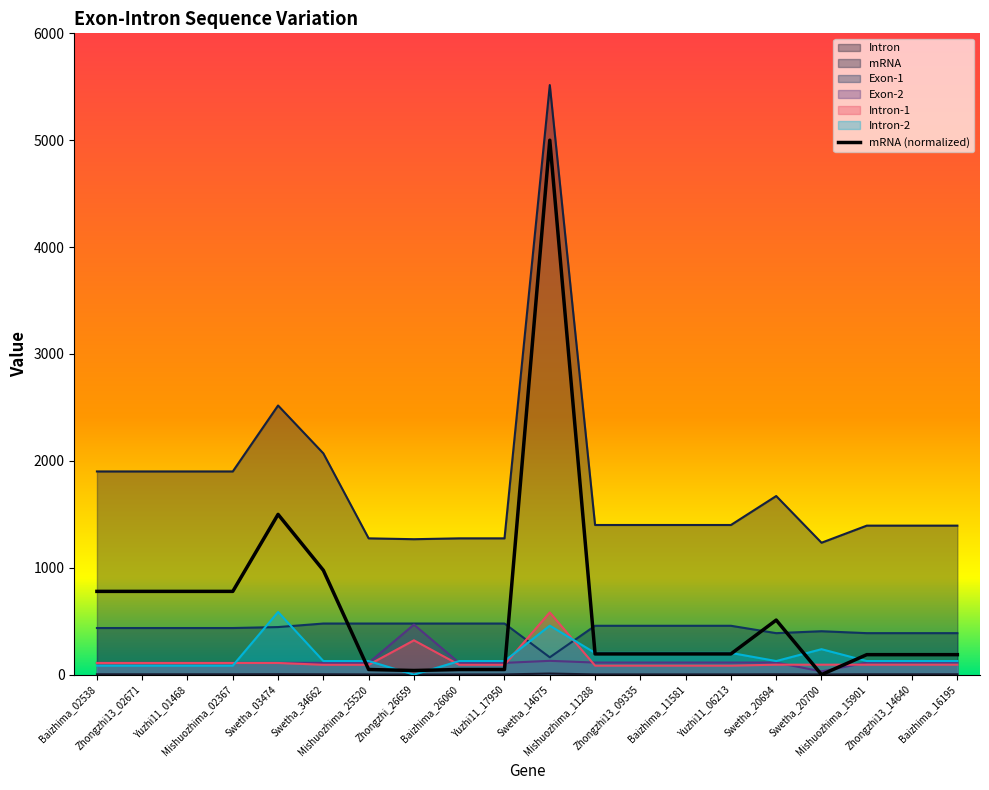

True or false: Intron-1 has more than 1 interior local peaks.

True